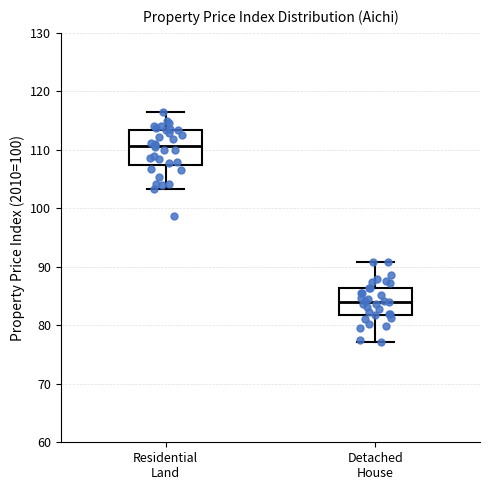

Where is the lower edge of the box for Residential Land on the y-axis? The values are not printed on the chart, so give them approximately, as read against the axis.

107